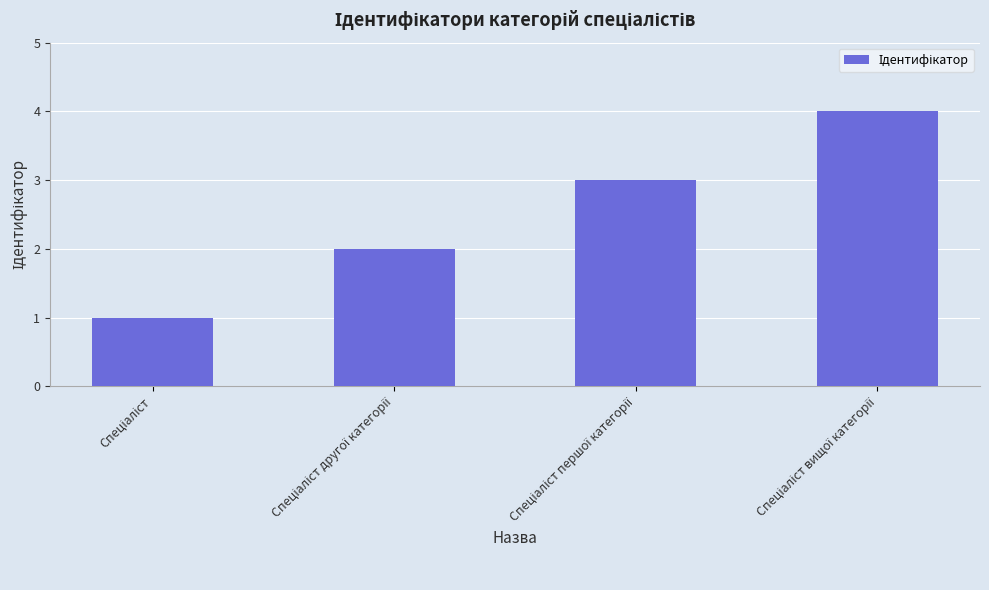

What is the value of the 3rd bar from the left?

3